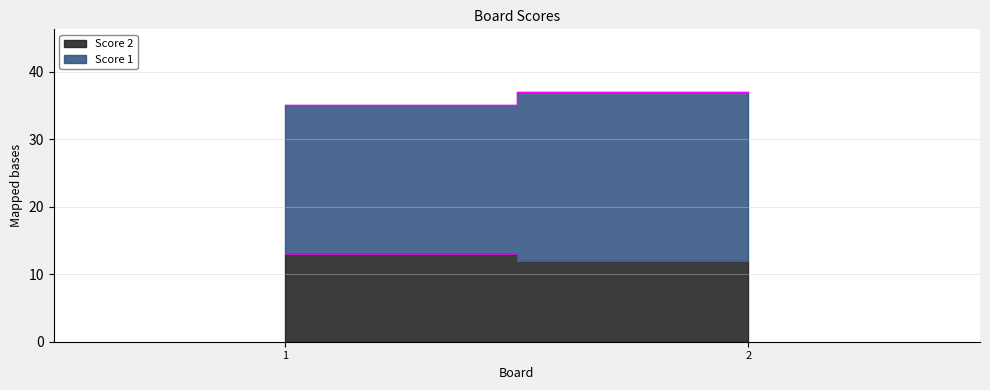

Rank the series at 2 from highest to lowest value.

Score 1, Score 2